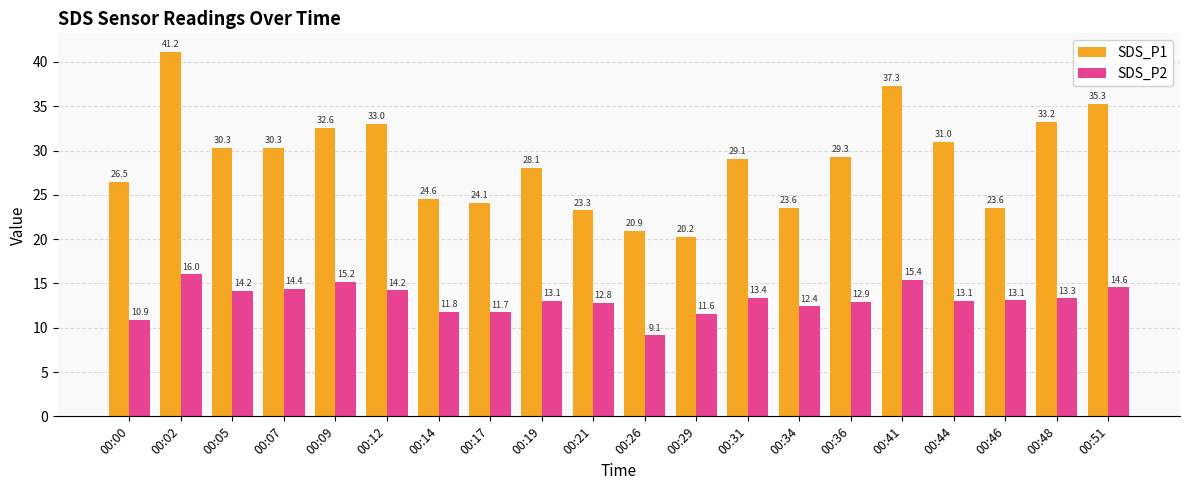

How many data points in SDS_P2 are less than 13?

8